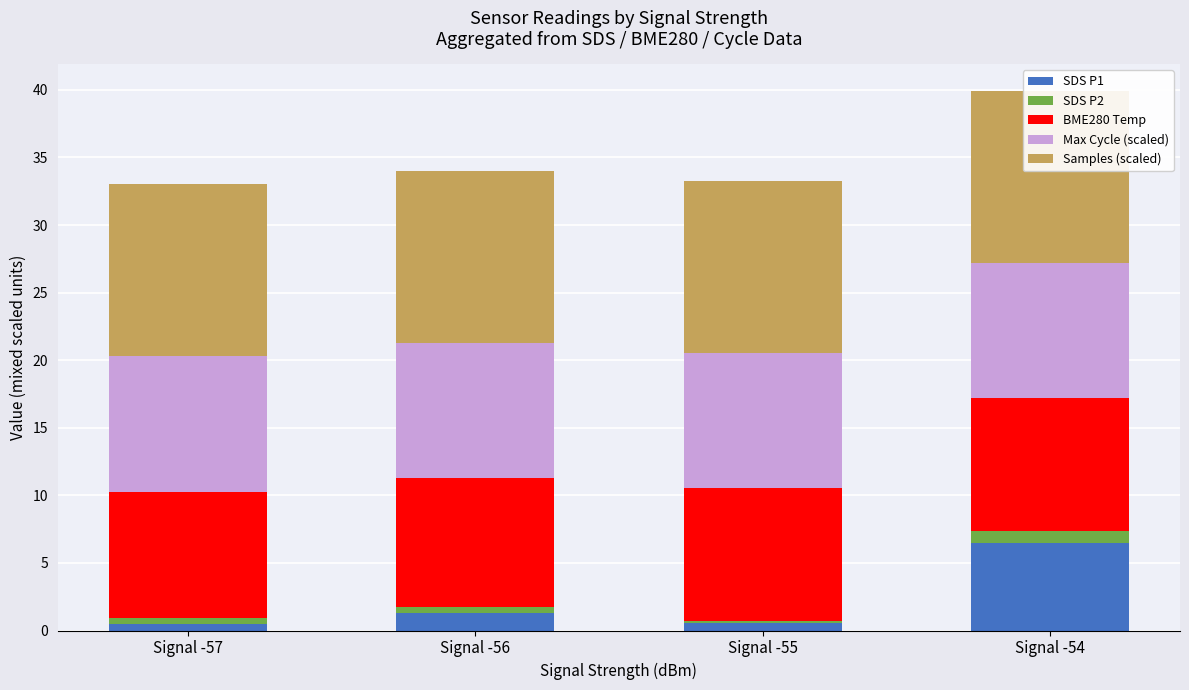

What is the difference between the second highest and minimum values in the SDS P1 series?

0.8